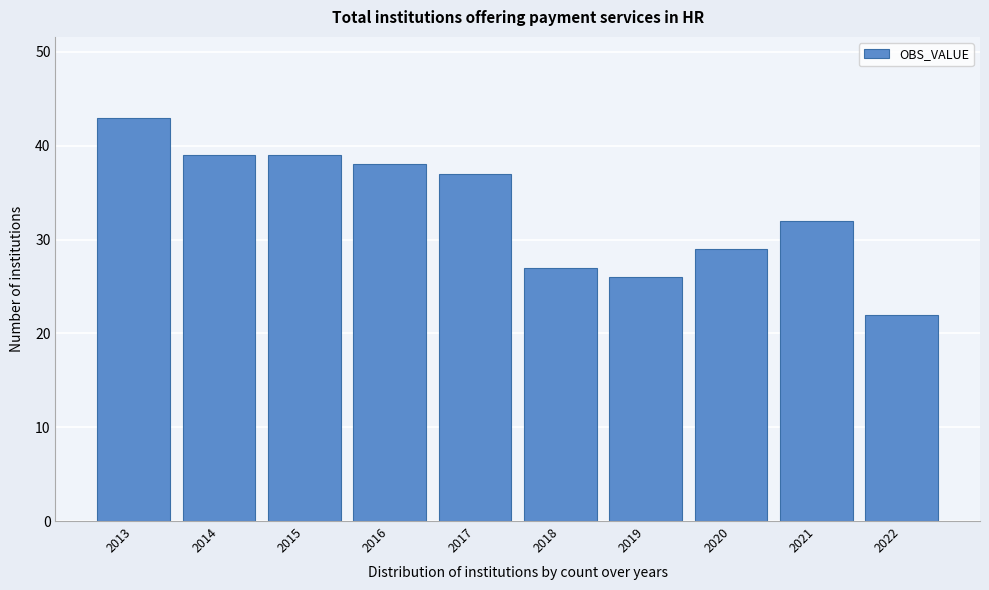

Reading left to right, extract all data points from this chart.

2013=43	2014=39	2015=39	2016=38	2017=37	2018=27	2019=26	2020=29	2021=32	2022=22